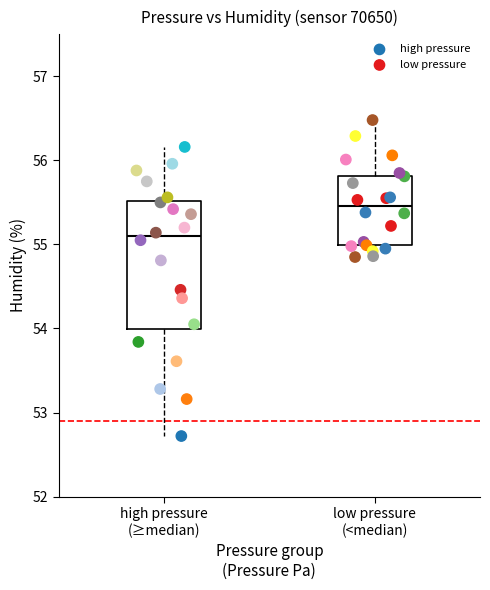

Which series contains the lowest Y value?

high pressure